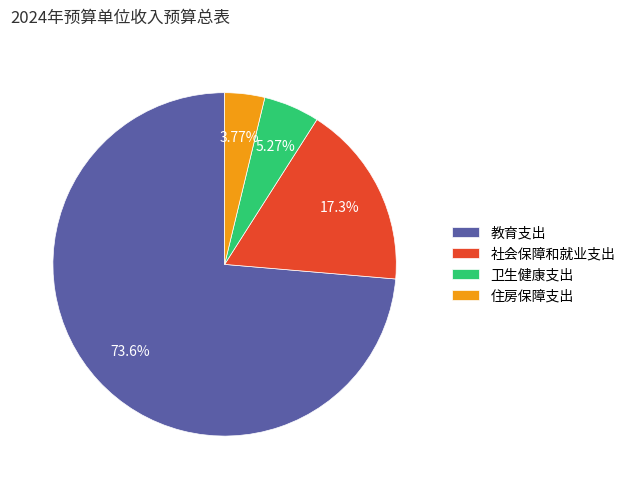

Which category accounts for the majority?

教育支出